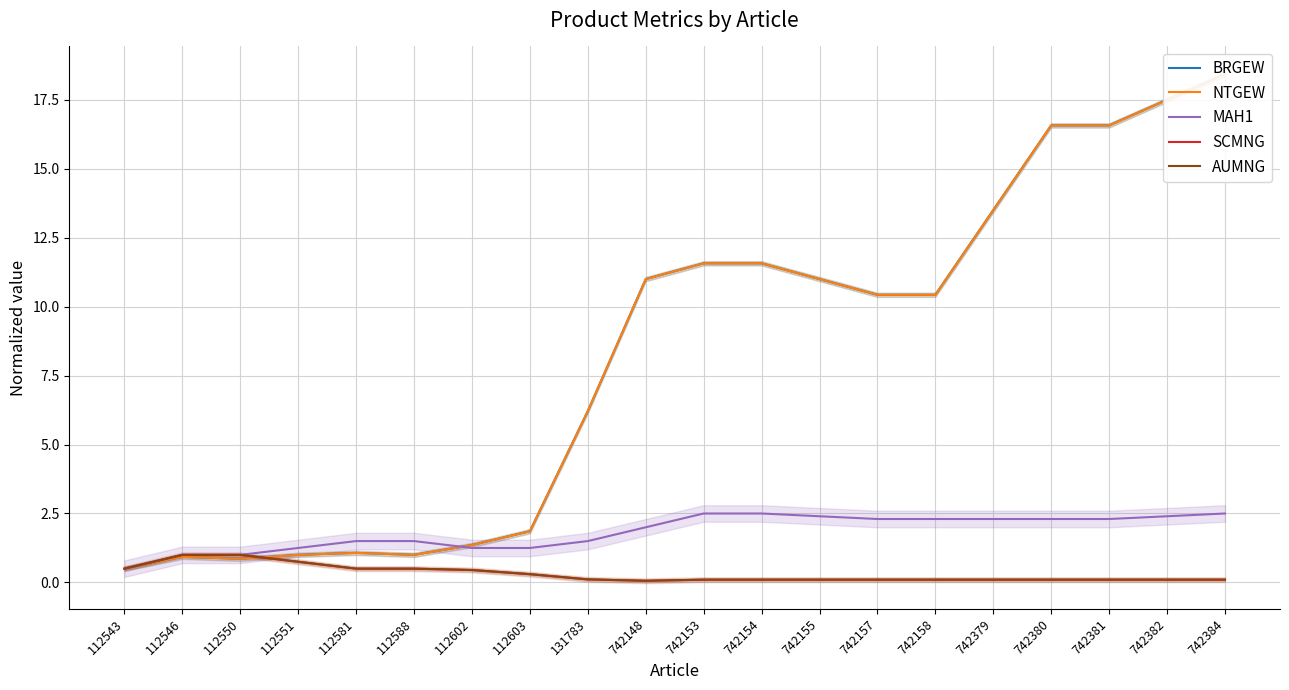

Where is BRGEW nearest to the value 9?

742157